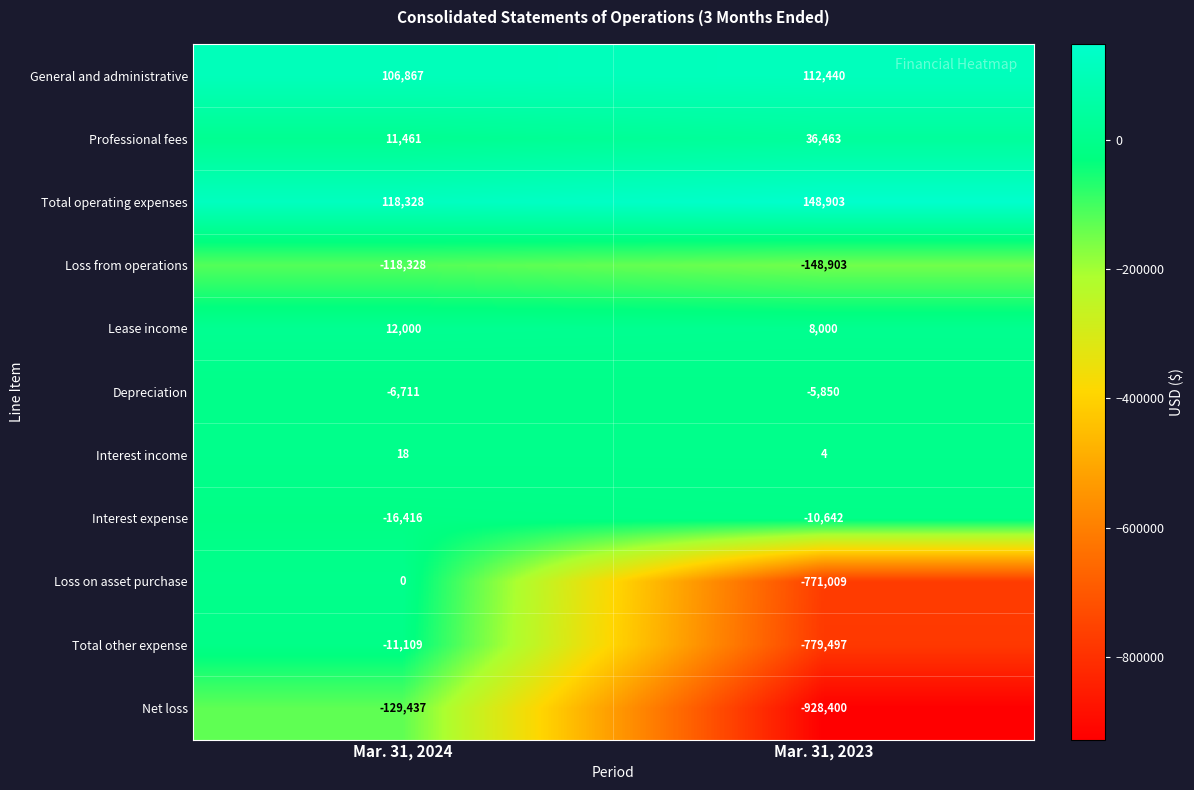

Which series has the largest range (max minus min)?

Net loss